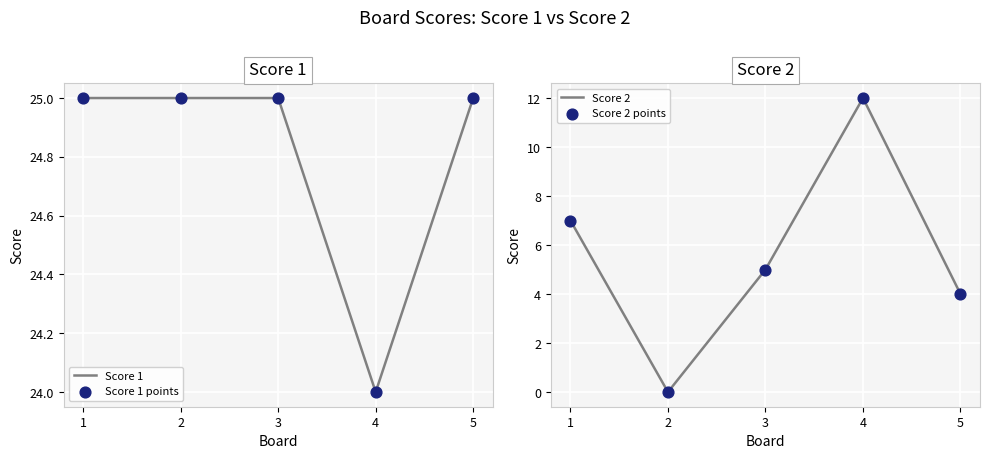

What is the total value across all series at 1?

64